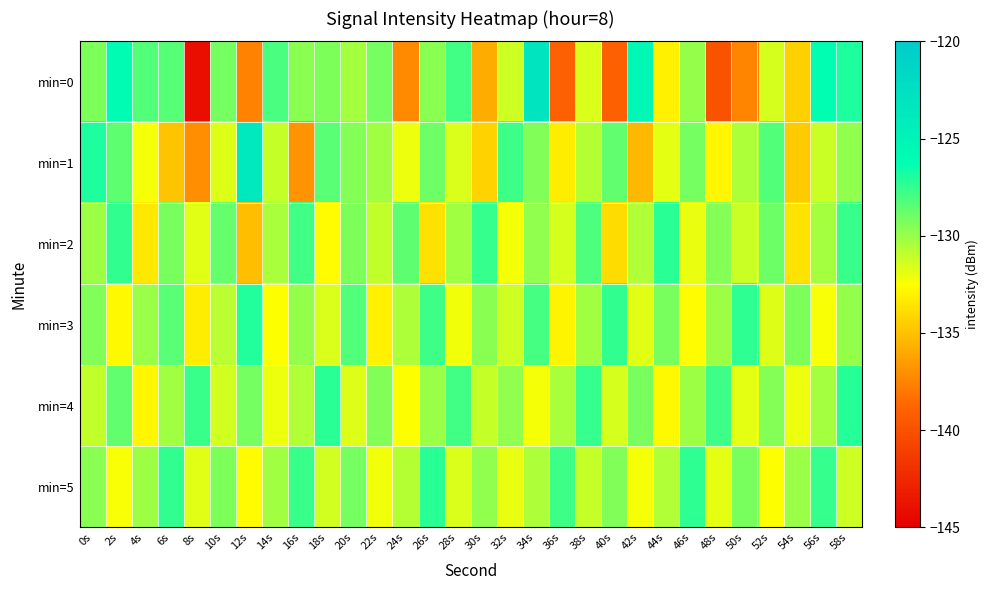

How many categories are shown in the chart?

30